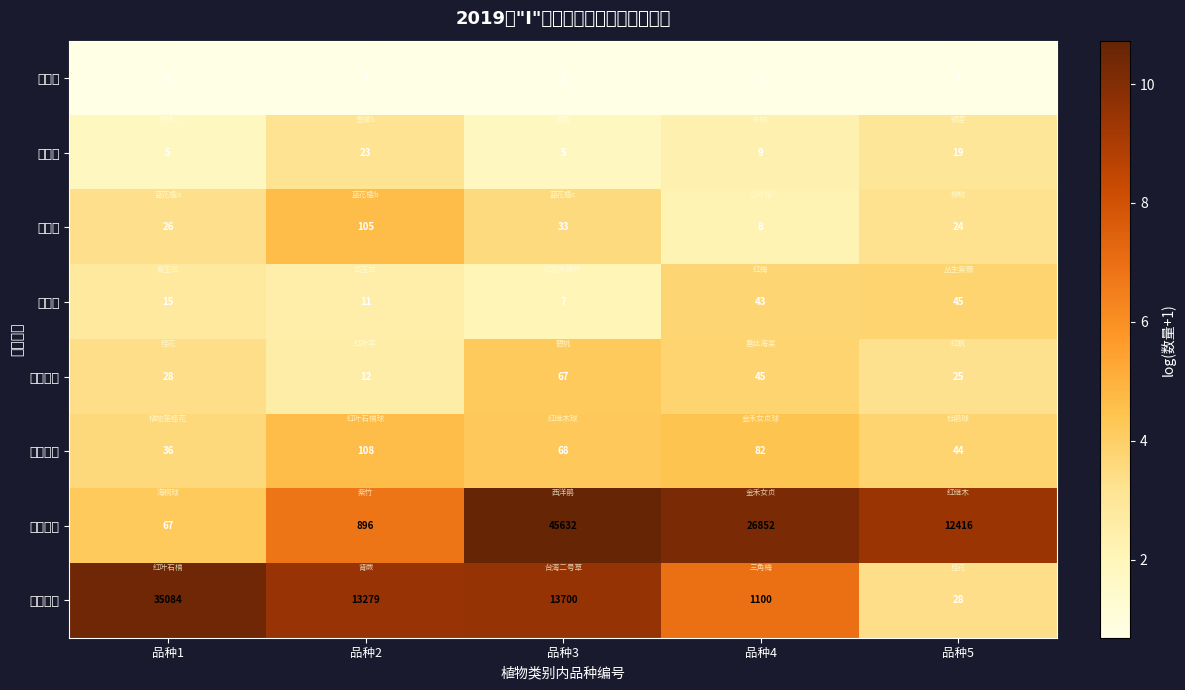

Which series changed the most between 品种2 and 品种3?

地被草本